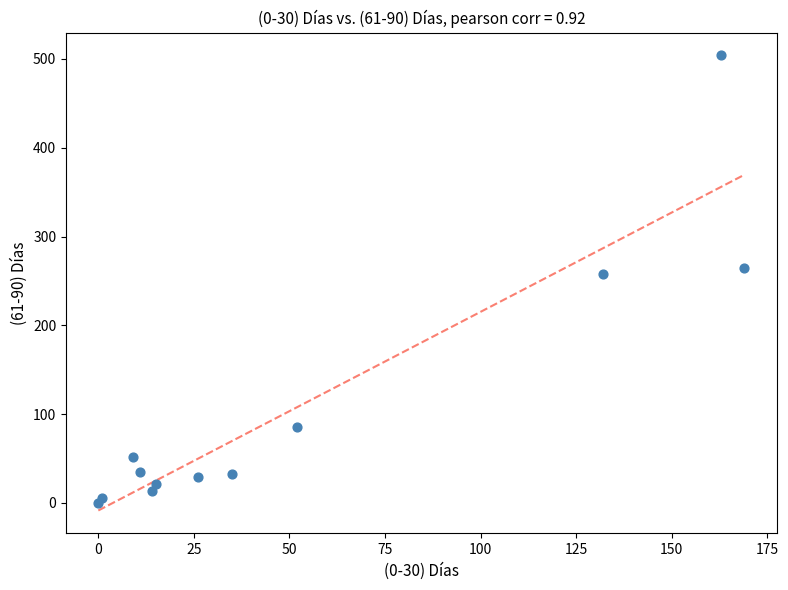

What is the average X value?

52